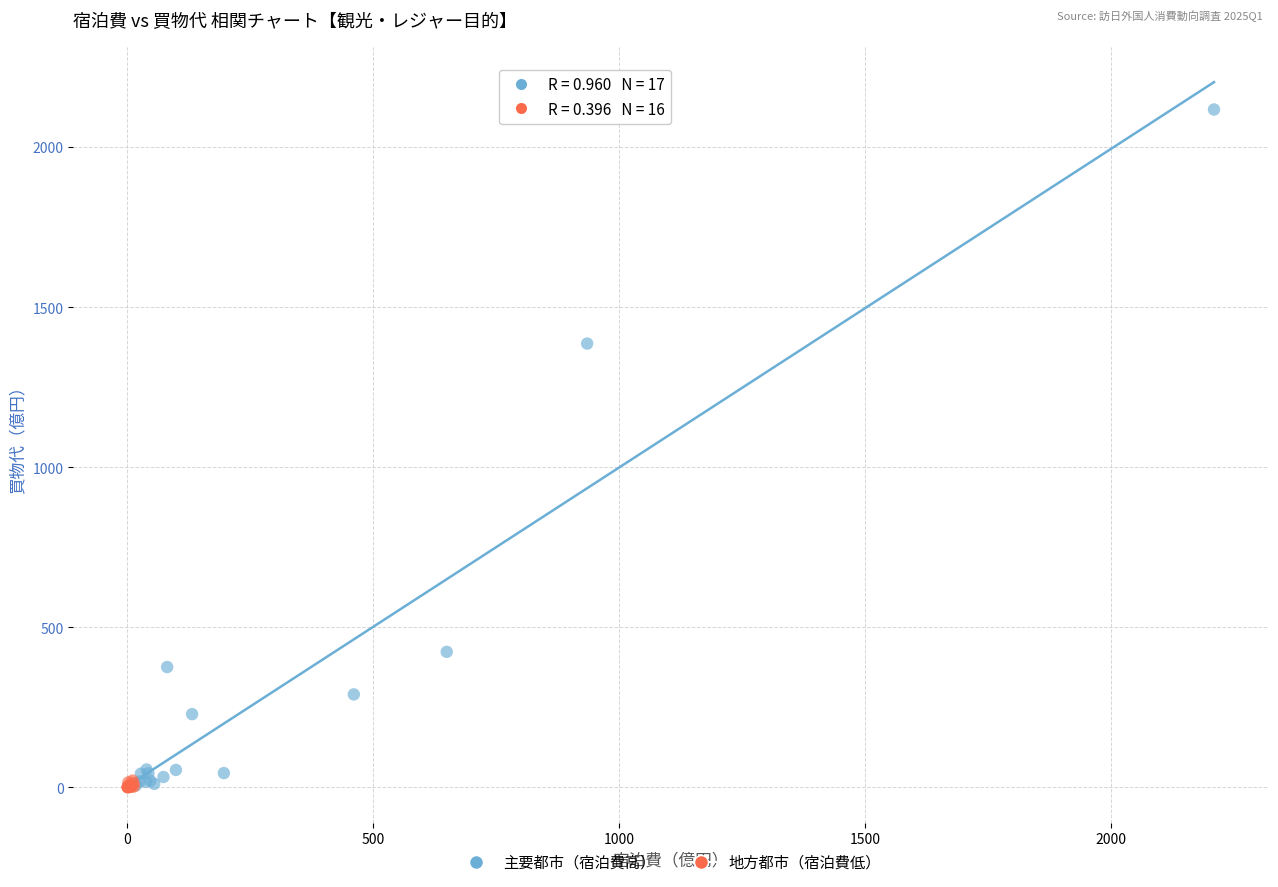

Which series reaches the maximum Y coordinate?

主要都市（宿泊費高）